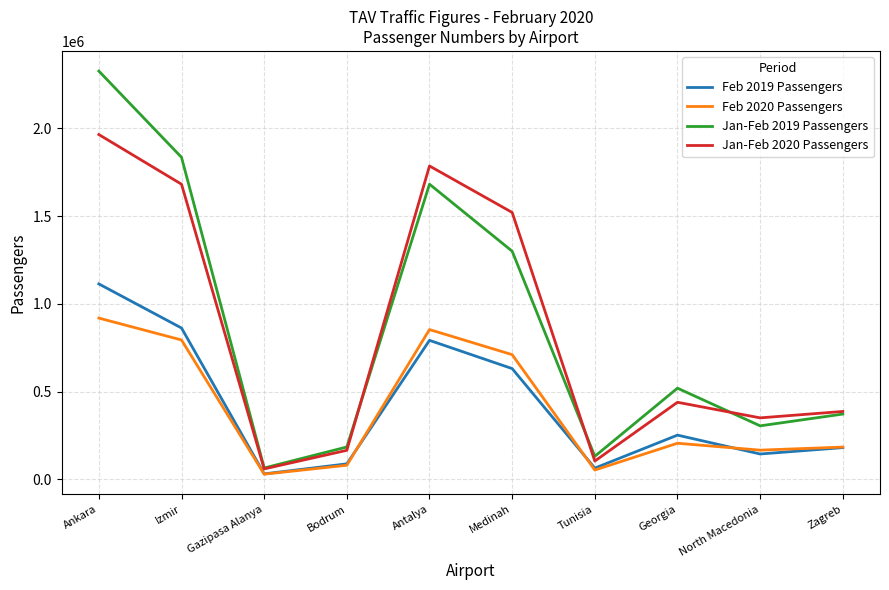

Which category has the lowest value across all series?

Gazipasa Alanya